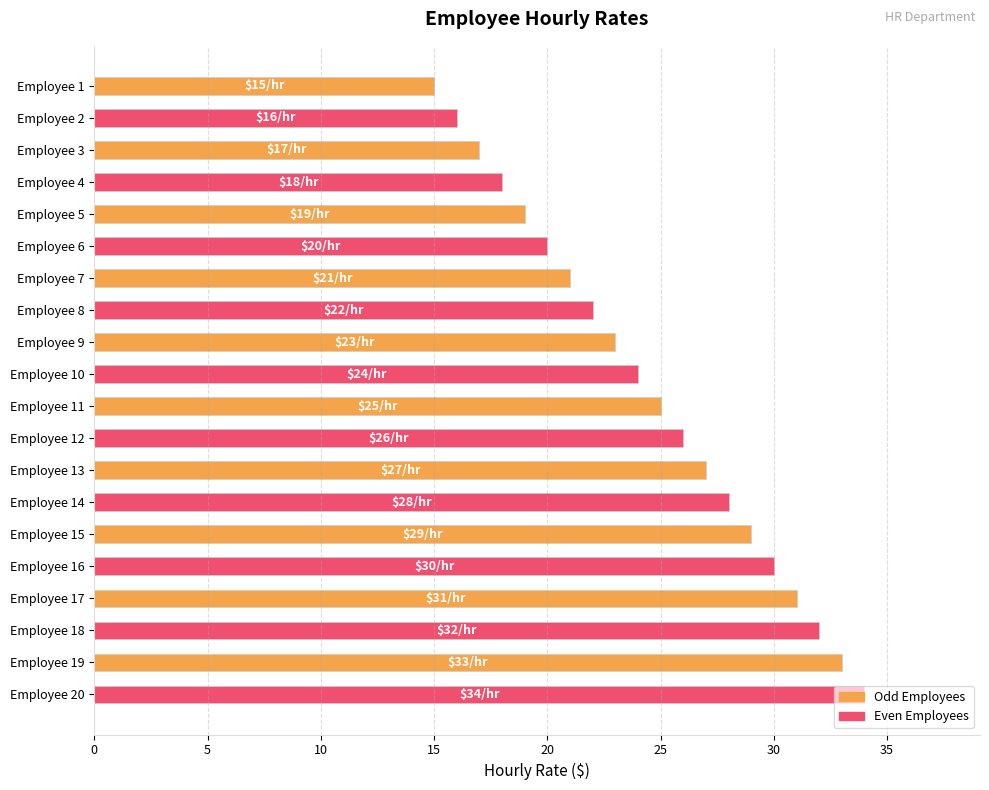

What is the change in value from Employee 10 to Employee 18?

+8